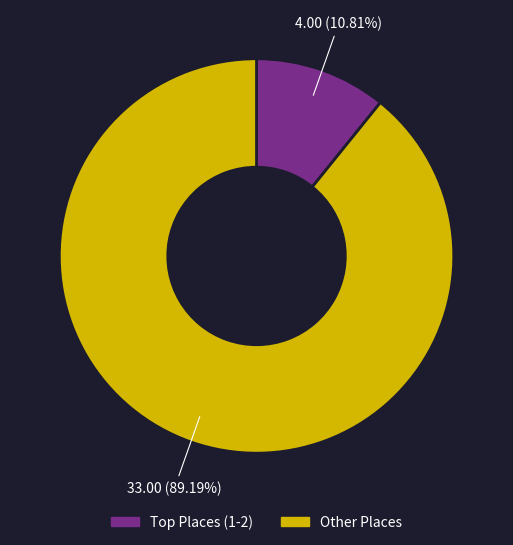

Is there any slice that represents more than half of the pie?

Yes